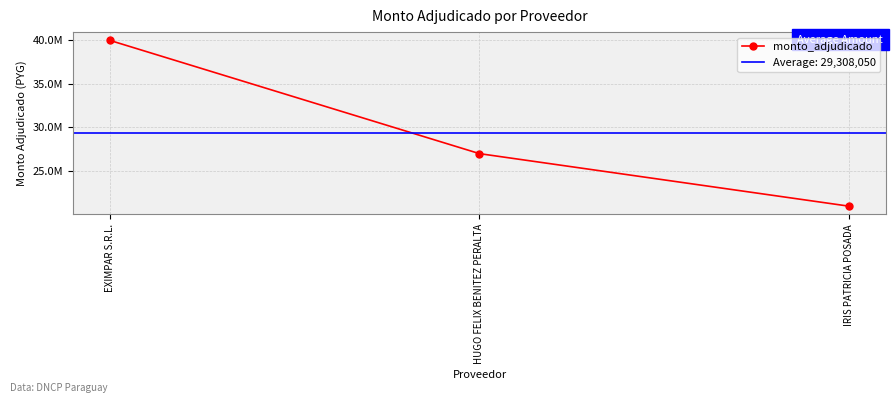

List the labels in order of value, smallest first.

IRIS PATRICIA POSADA, HUGO FELIX BENITEZ PERALTA, EXIMPAR S.R.L.